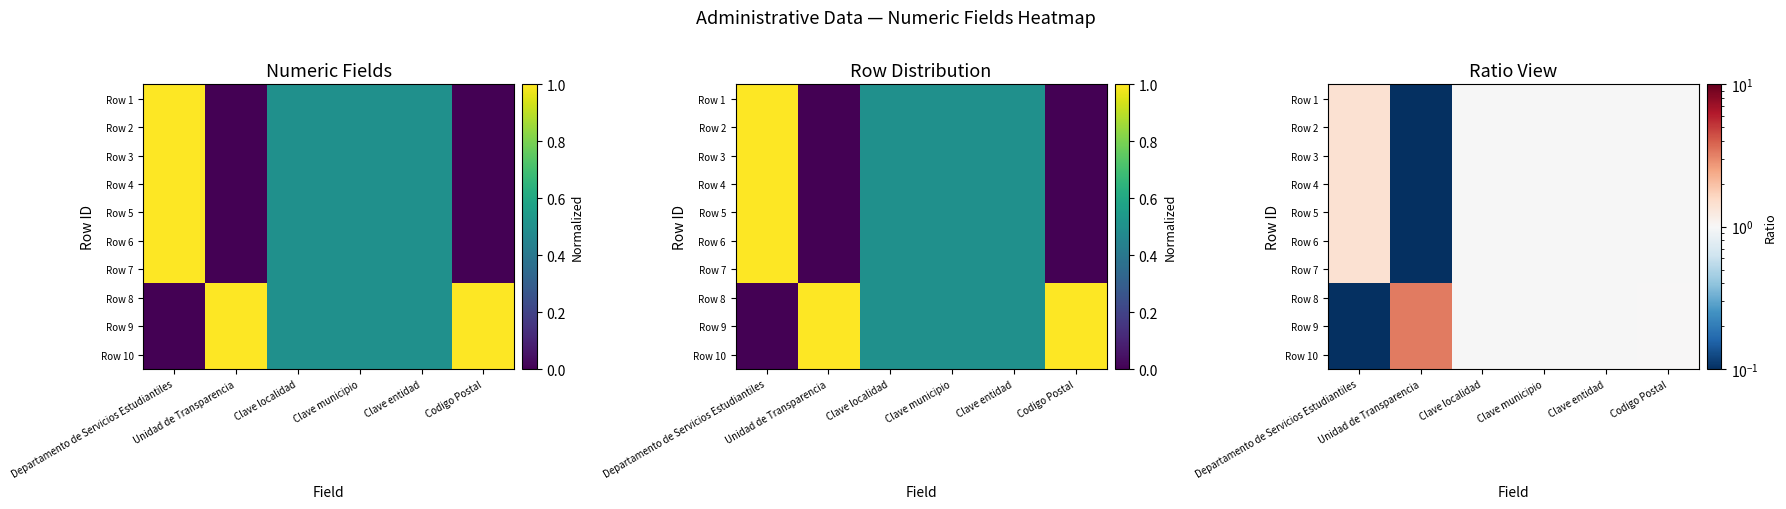

At which label is Row 6 closest to 0?

Unidad de Transparencia